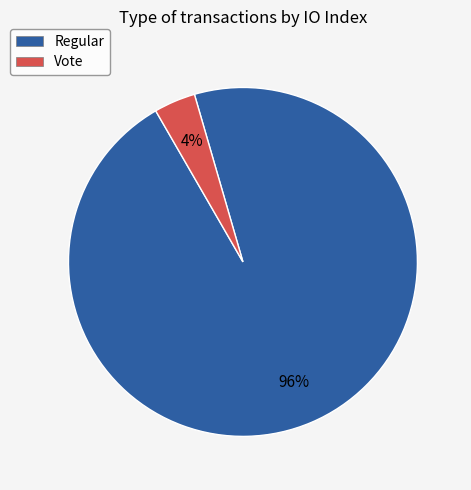

To the nearest percent, what percentage of the pie is Vote?

4%